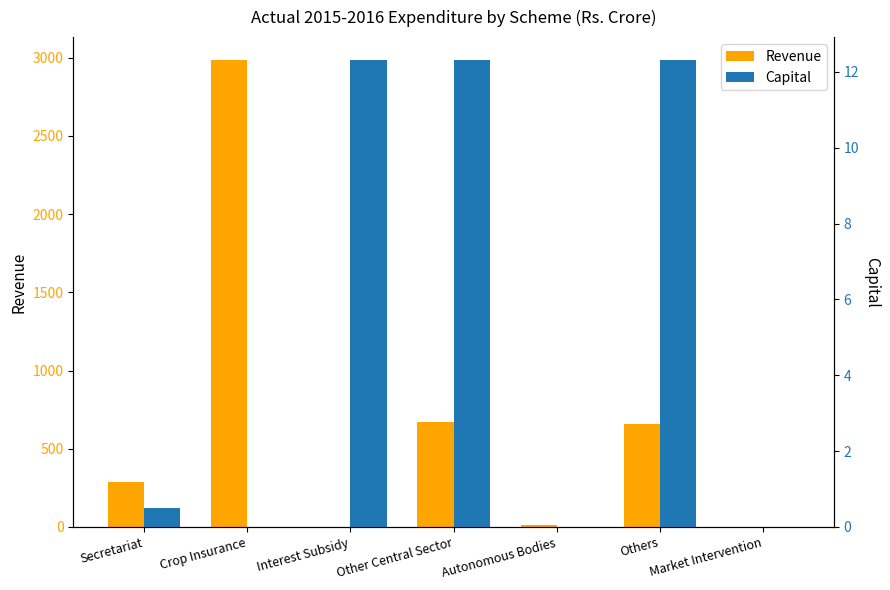

At which label does Revenue reach its peak?

Crop Insurance